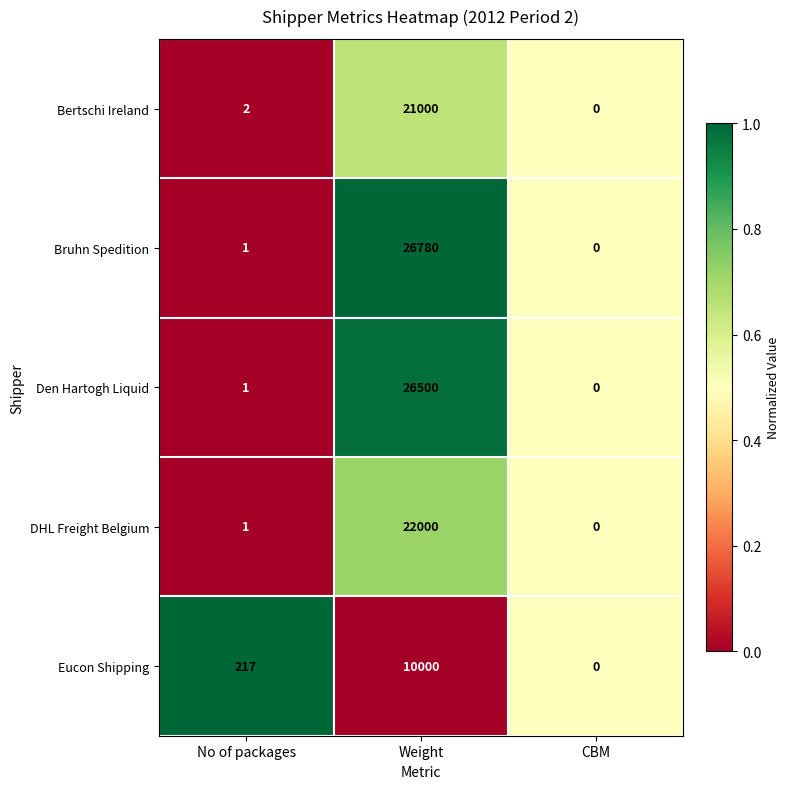

The value of Bruhn Spedition at Weight is 26780. True or false?

True